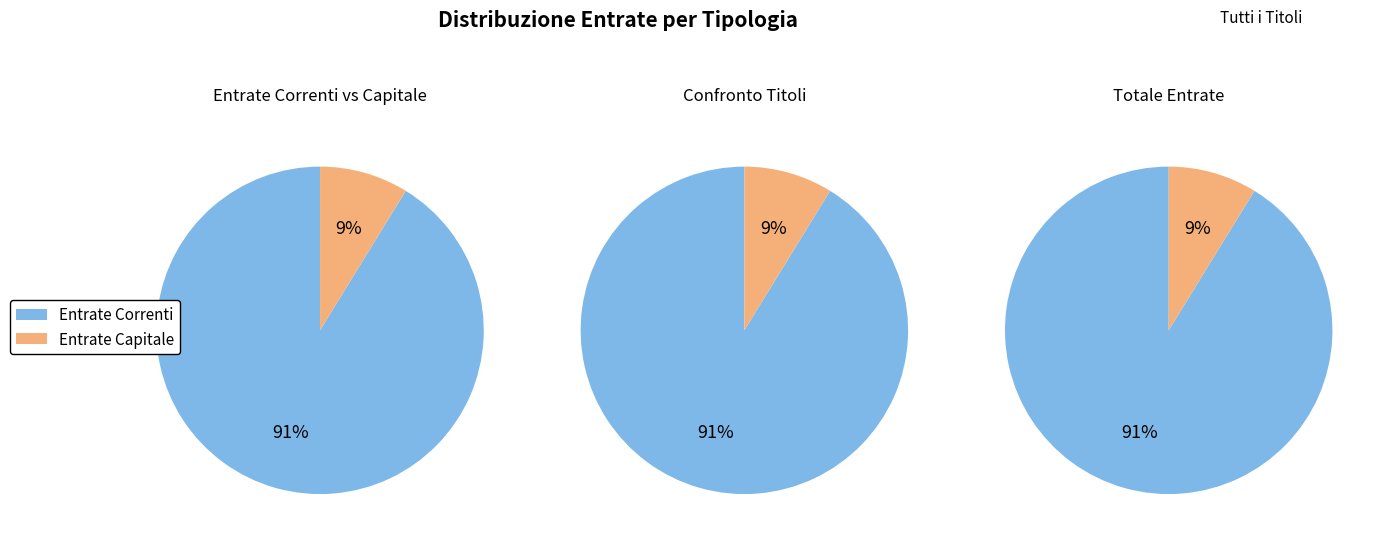

Is there a majority slice in this chart?

Yes